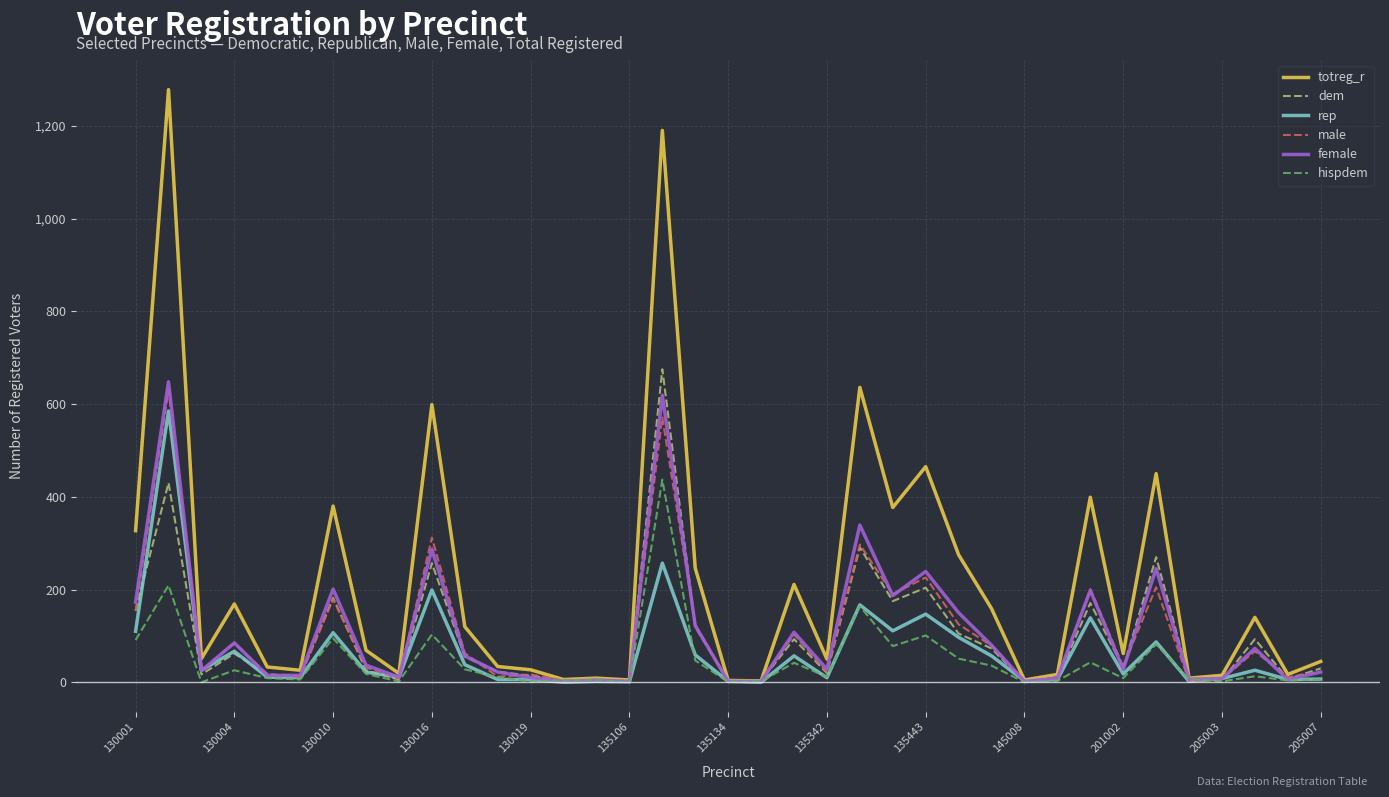

What is the highest value of the totreg_r series?

1278